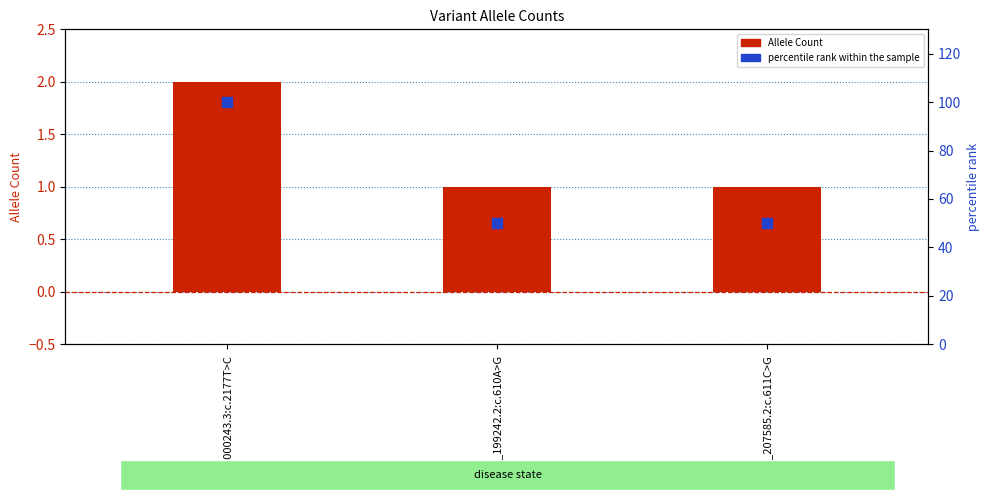

What is the total value across all series at NM_000243.3:c.2177T>C?

102